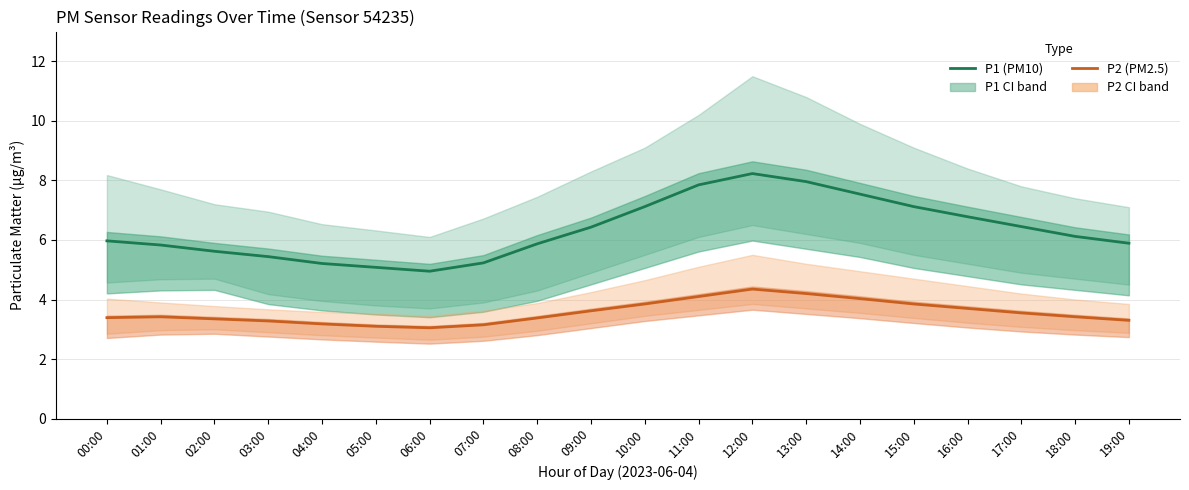

Which series changed the most between 12:00 and 13:00?

P1 (PM10)